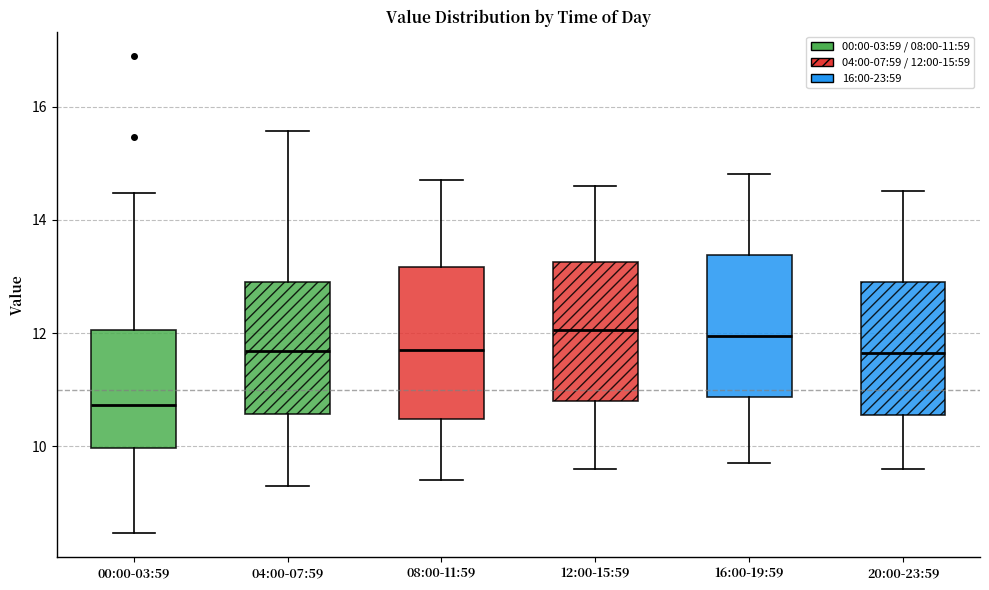

Which box is the tallest, from its lower edge to its upper edge?

08:00-11:59